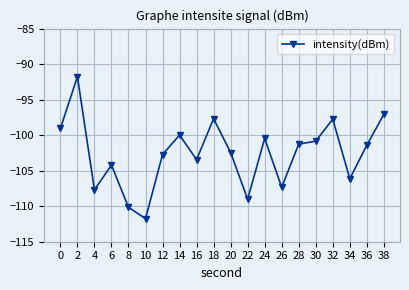

At which category does the data reach its first local valley?

4